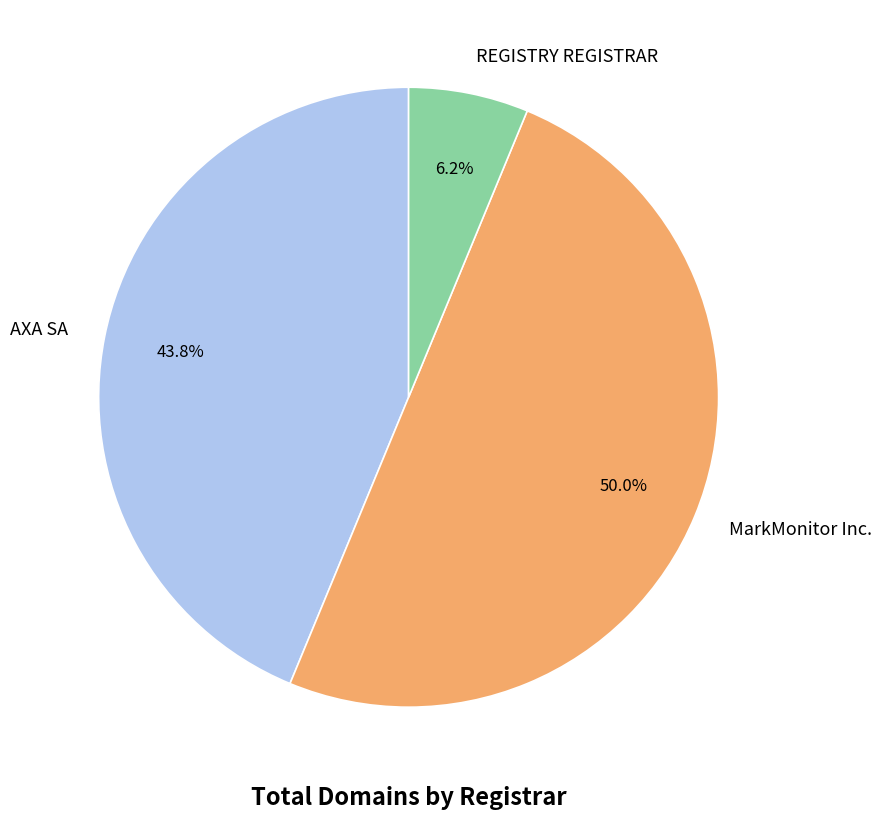

Which category has the smallest portion of the pie?

REGISTRY REGISTRAR